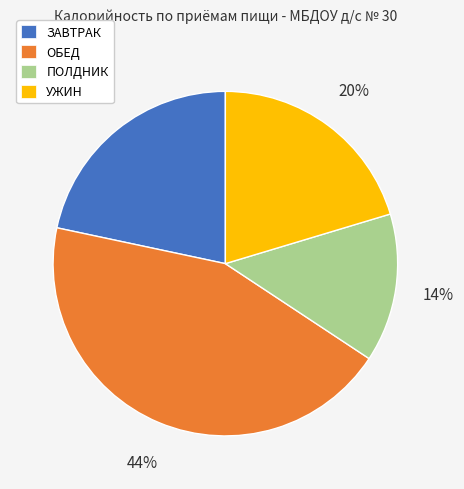

How many segments does this pie chart have?

4